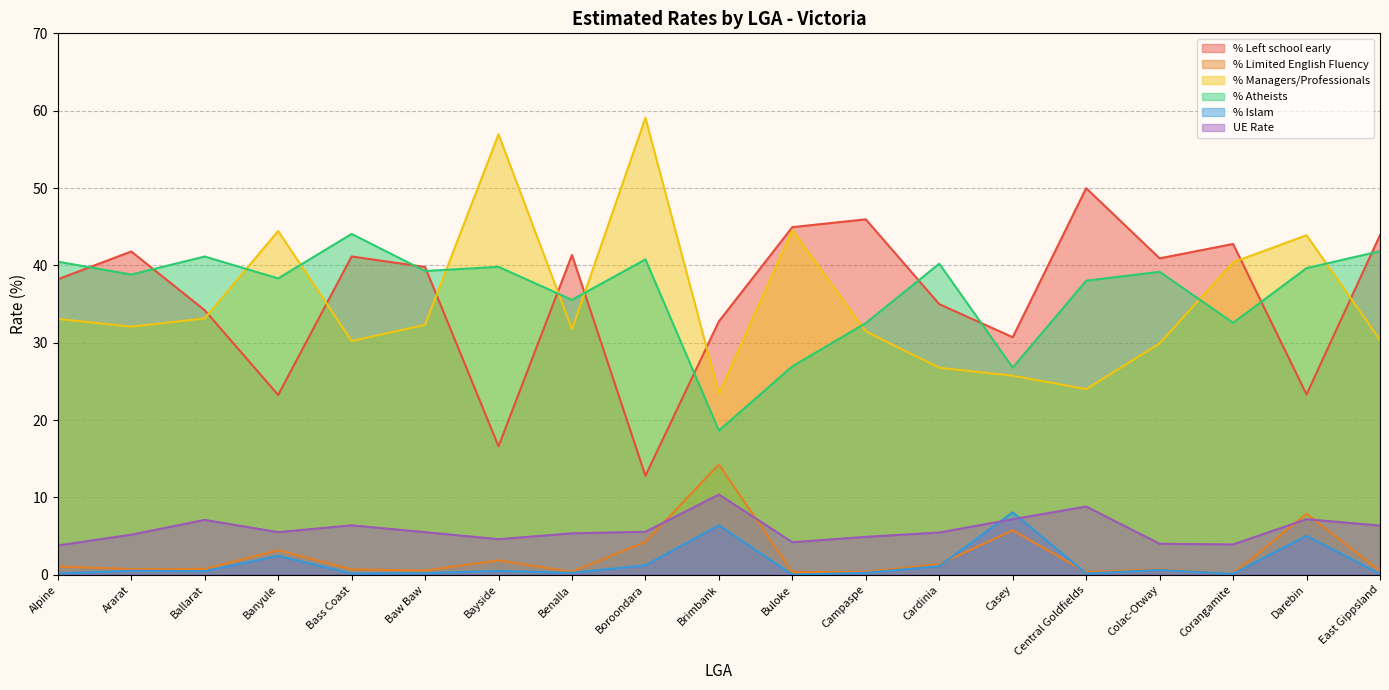

Reading left to right, what are all the values shown in this chart?

% Left school early: 38.2	41.8	34.2	23.2	41.1	39.8	16.6	41.3	12.8	32.8	44.9	45.9	35.0	30.7	50.0	40.9	42.8	23.3	43.9
% Limited English Fluency: 1.0	0.7	0.7	3.2	0.7	0.5	1.9	0.4	4.3	14.3	0.3	0.4	1.3	5.7	0.3	0.7	0.1	7.9	0.5
% Managers/Professionals: 33.1	32.1	33.1	44.4	30.2	32.3	56.9	31.7	59.1	23.4	44.6	31.5	26.8	25.7	24.0	29.9	40.4	43.9	30.3
% Atheists: 40.5	38.8	41.1	38.3	44.1	39.3	39.8	35.5	40.8	18.6	26.9	32.5	40.2	26.8	38.0	39.2	32.6	39.6	41.8
% Islam: 0.2	0.5	0.5	2.4	0.2	0.2	0.5	0.2	1.2	6.4	0.0	0.2	1.1	8.1	0.2	0.6	0.1	5.0	0.1
UE Rate: 3.8	5.2	7.1	5.5	6.4	5.5	4.6	5.4	5.6	10.4	4.2	4.9	5.5	7.2	8.8	4.0	3.9	7.2	6.4